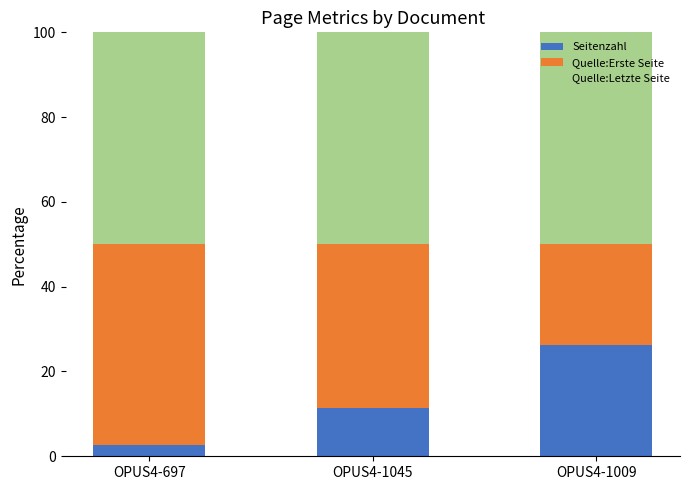

How many distinct data groups are displayed?

3